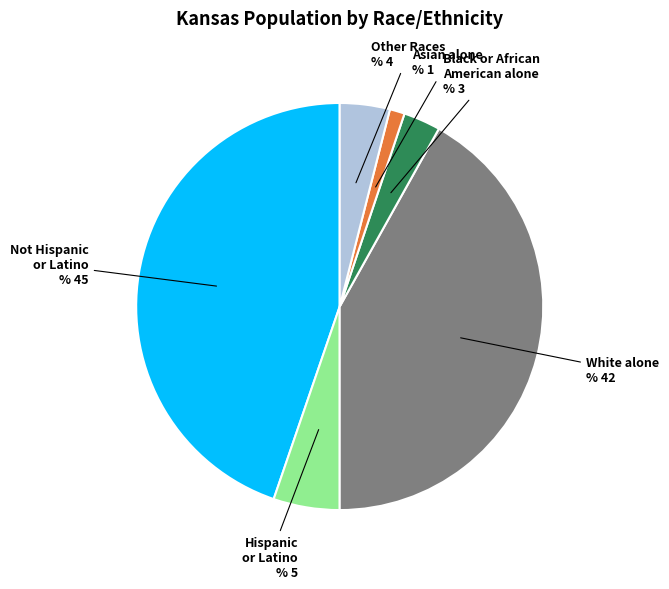

Is there a majority slice in this chart?

No